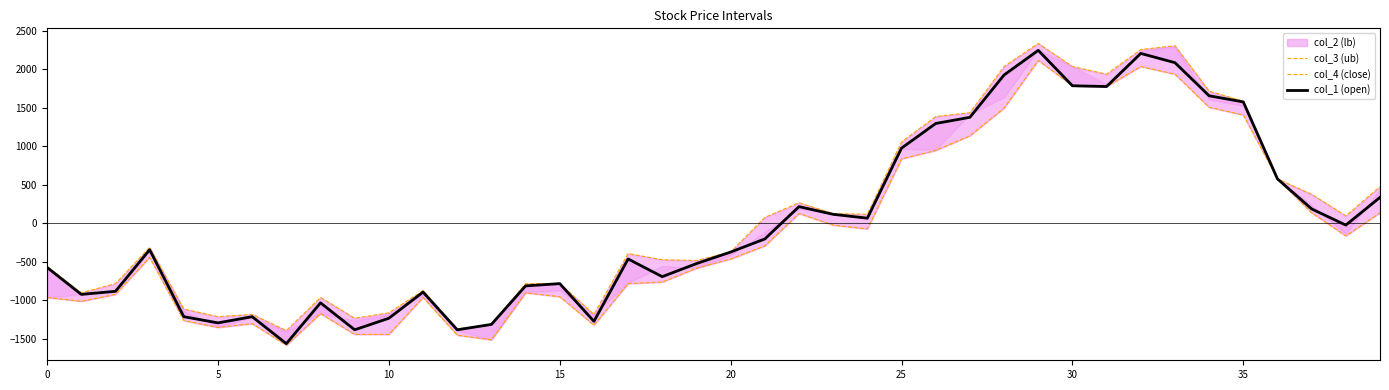

How many values in col_2 are above zero?

15